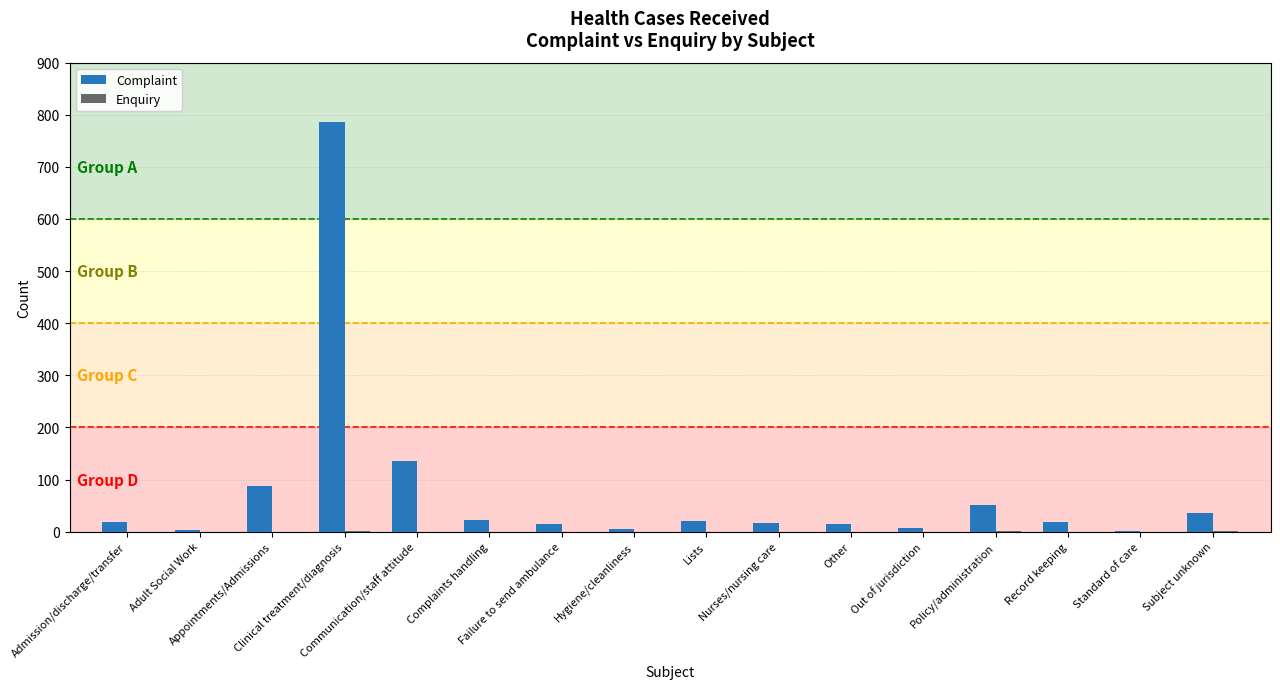

Are the bars grouped side by side (vs. stacked)?

Yes